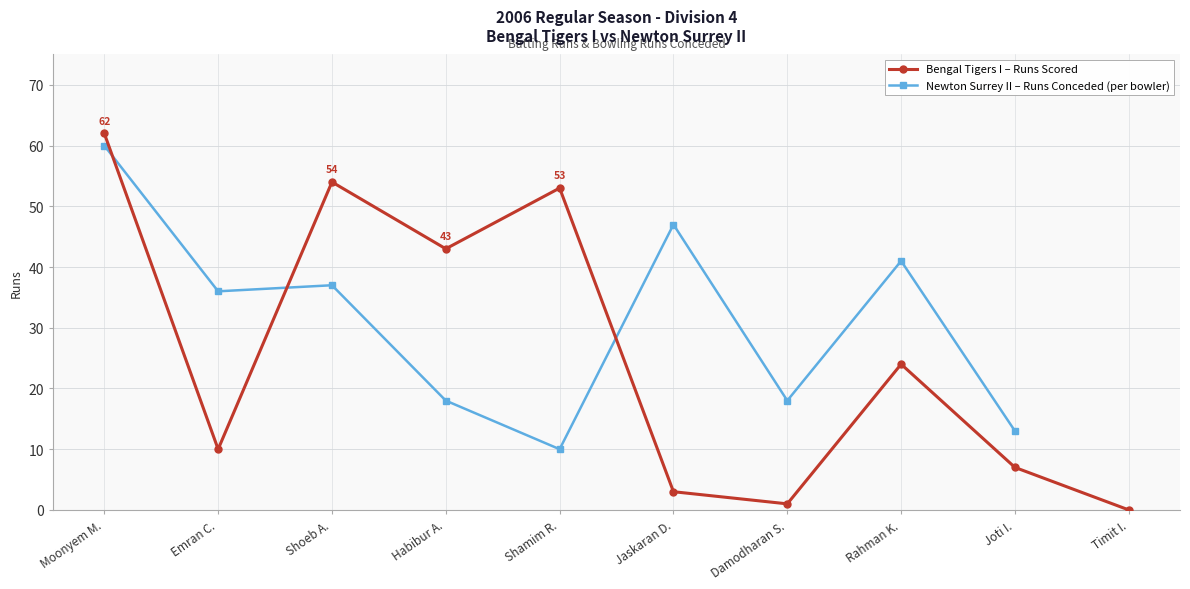

How many positive values are there?

9